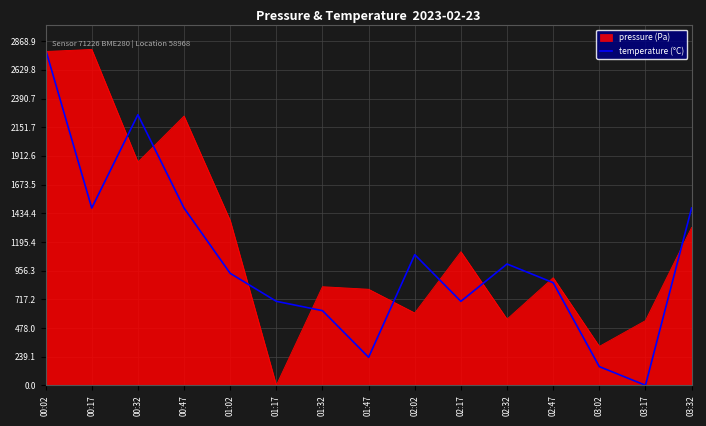

What is the maximum value shown in the chart?

2800.0